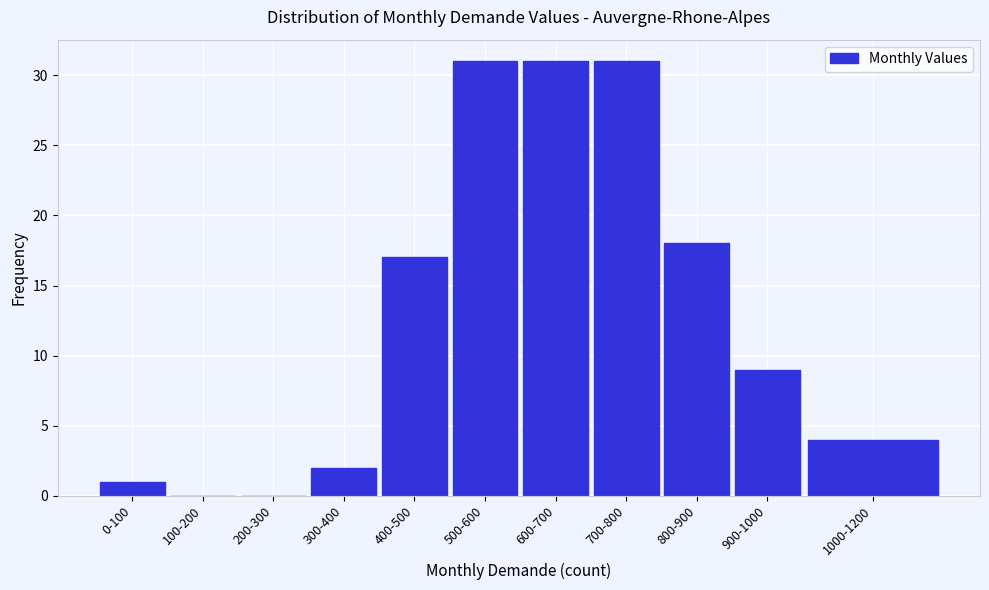

Reading left to right, list all the values displayed in this chart.

0-100=1	100-200=0	200-300=0	300-400=2	400-500=17	500-600=31	600-700=31	700-800=31	800-900=18	900-1000=9	1000-1200=4